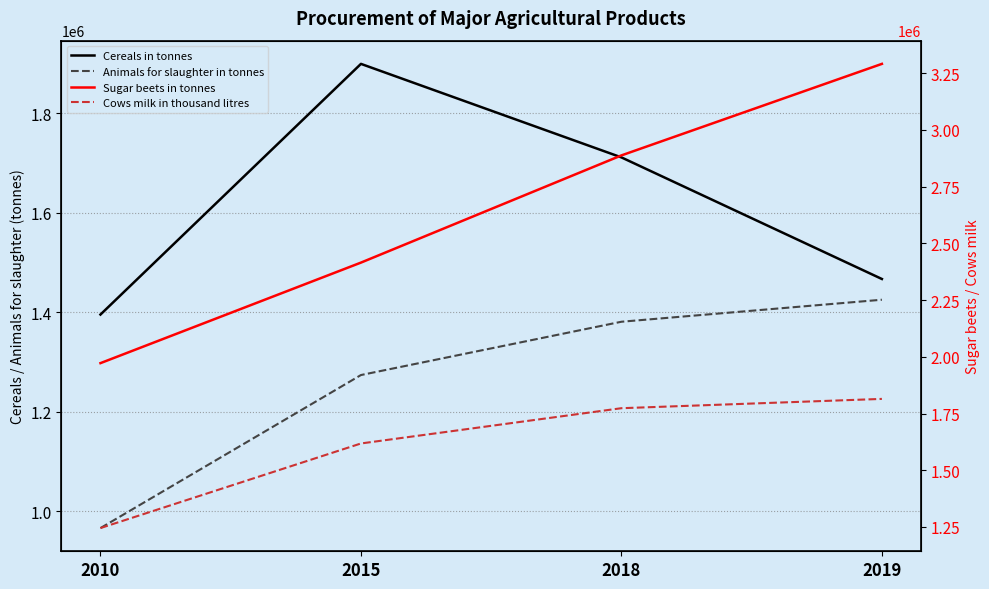

Which has a higher value, 2015 or 2018?

2015